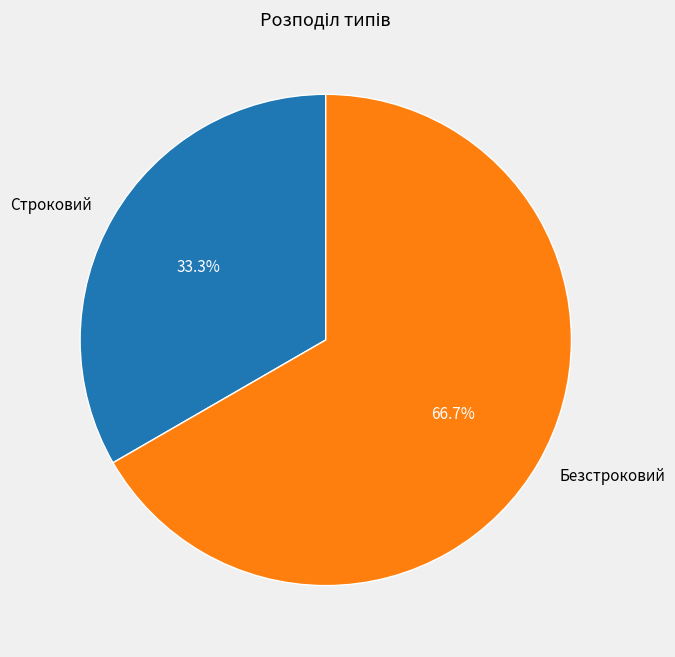

What is the smallest slice in the pie chart?

Строковий